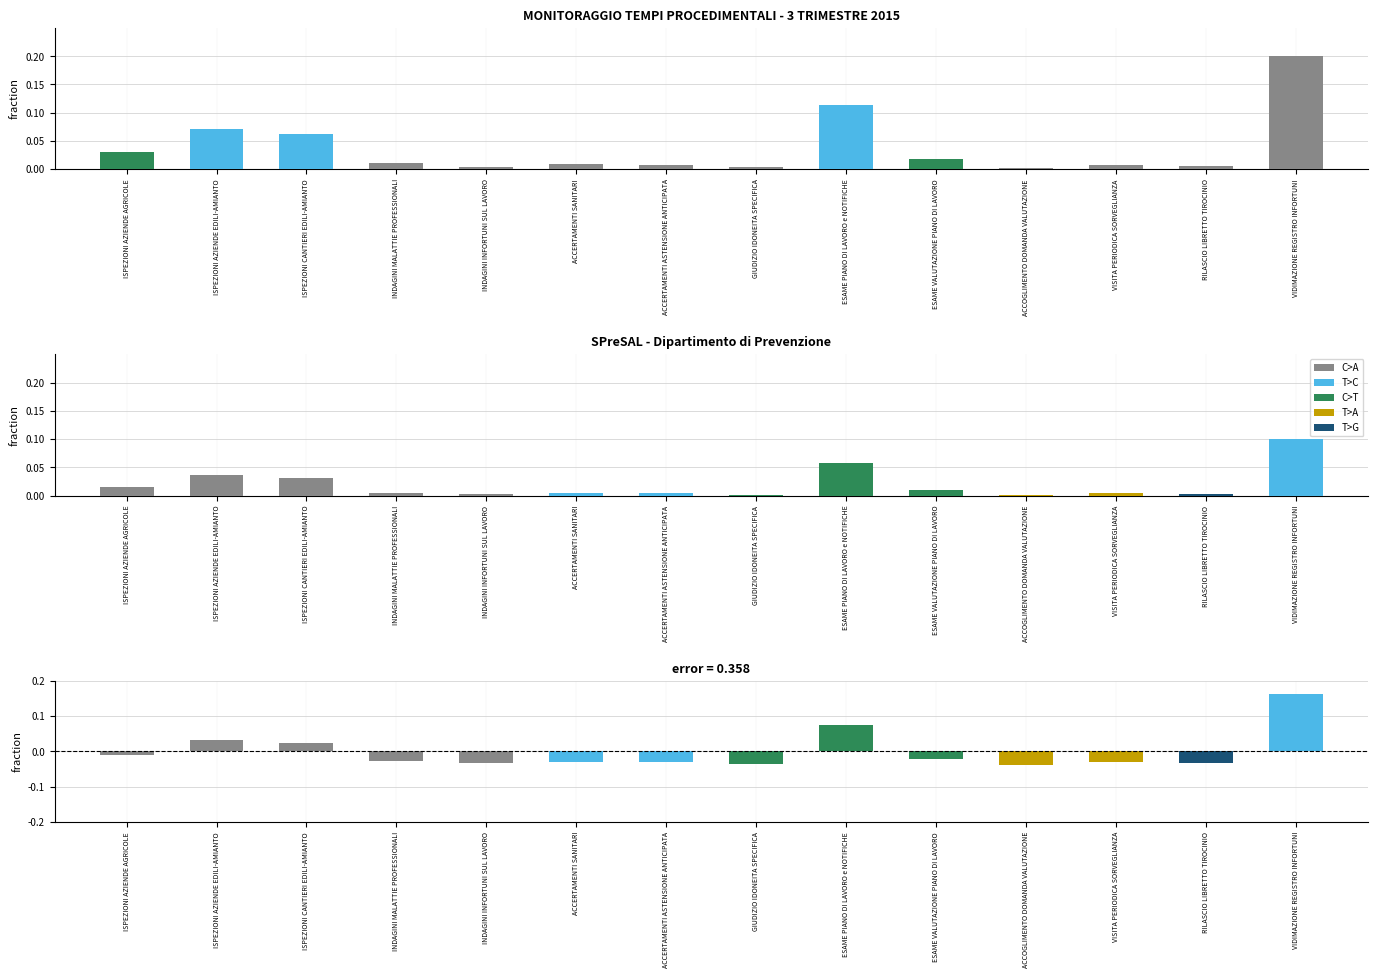

Which category has the highest value in the Avviati (diff) series?

VIDIMAZIONE REGISTRO INFORTUNI